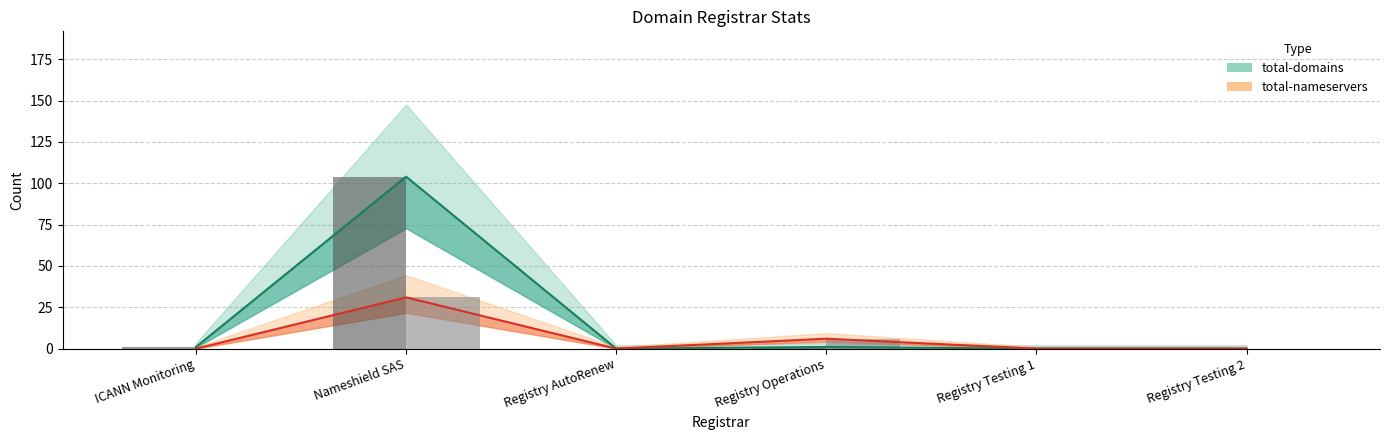

How many bars are there in each group?

2